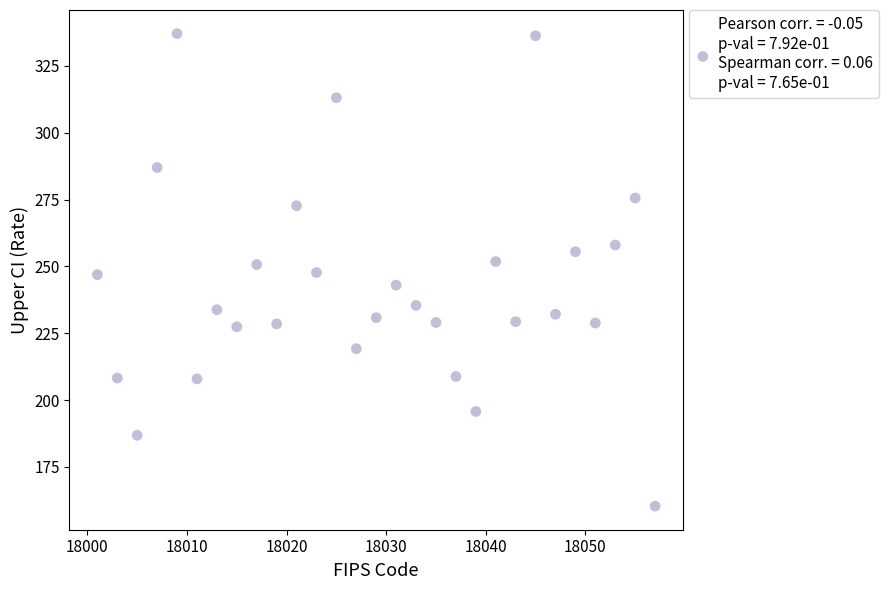

What is the range of X values (max minus min)?

56.0